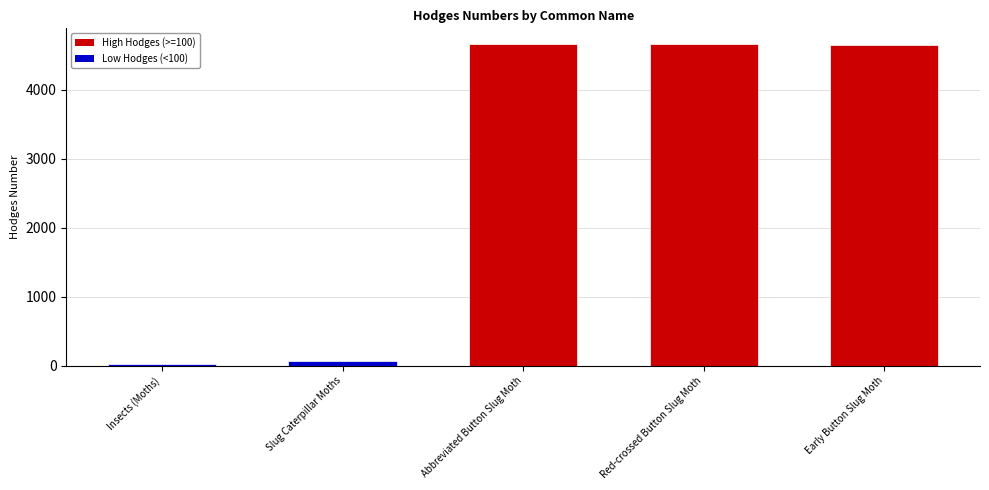

How many categories are shown in the chart?

5